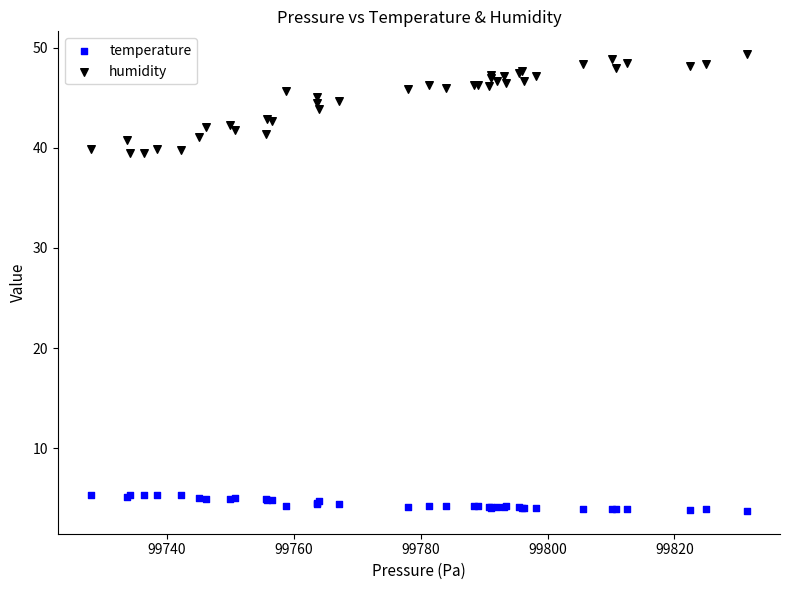

Which series reaches the maximum Y coordinate?

humidity